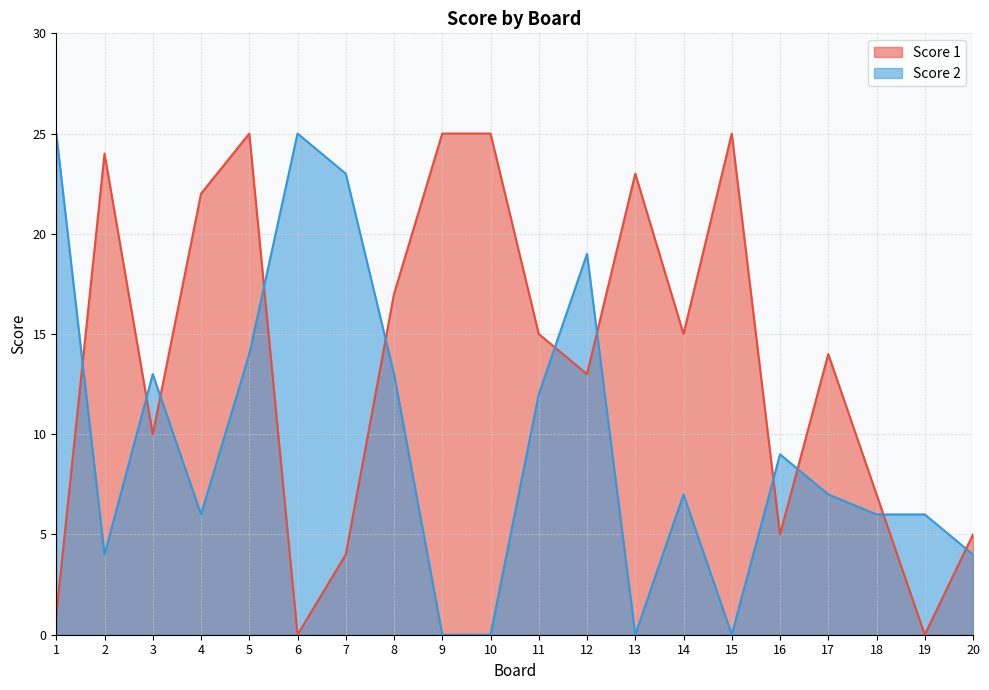

True or false: Score 1 has a value of 15 at 14.

True